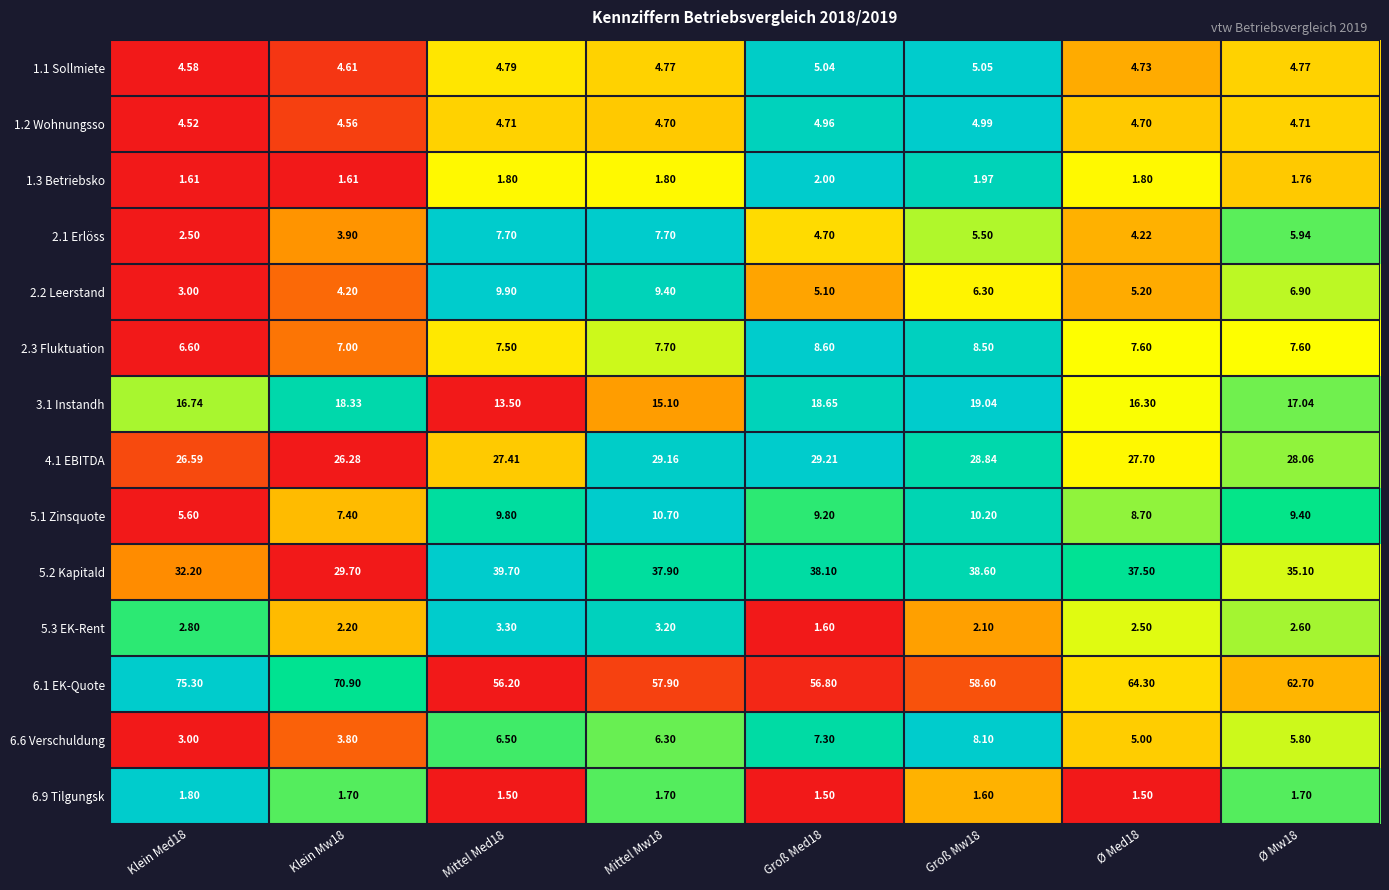

What is the greatest value displayed?

75.3